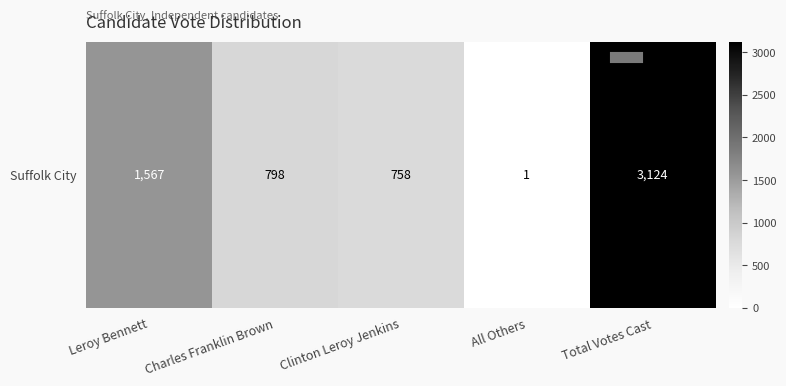

At which label does the data first exceed 798?

Leroy Bennett